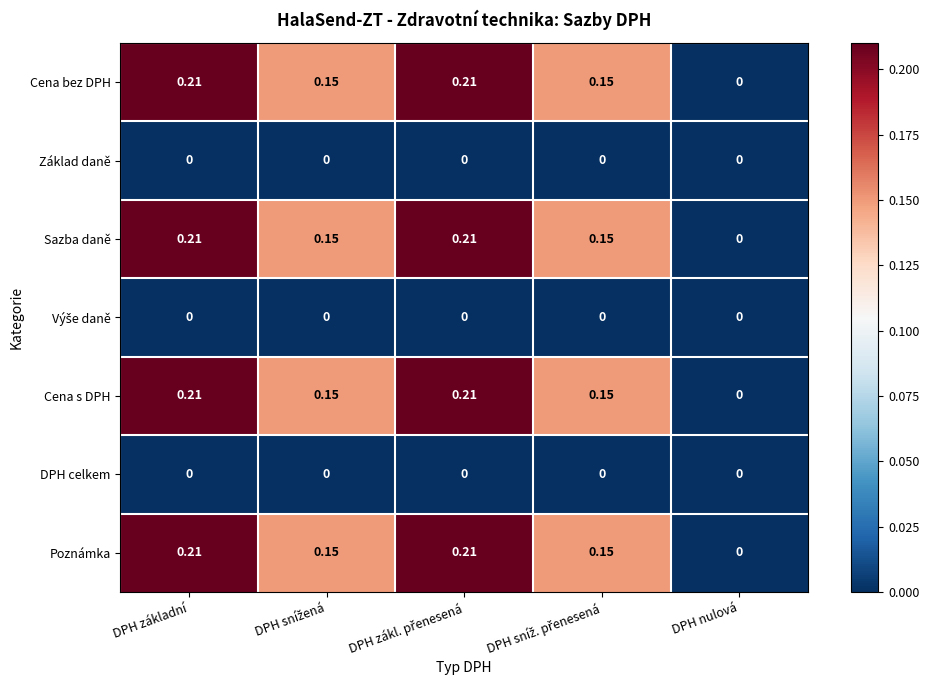

Count the number of categories in the chart.

5